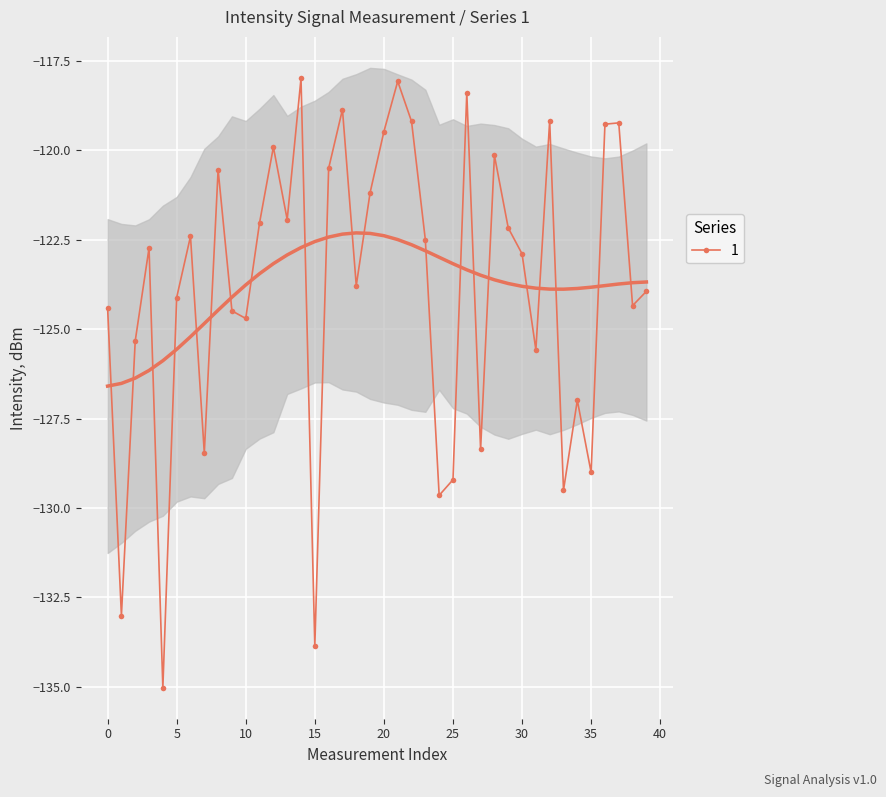

Read the value at 3.

-122.7